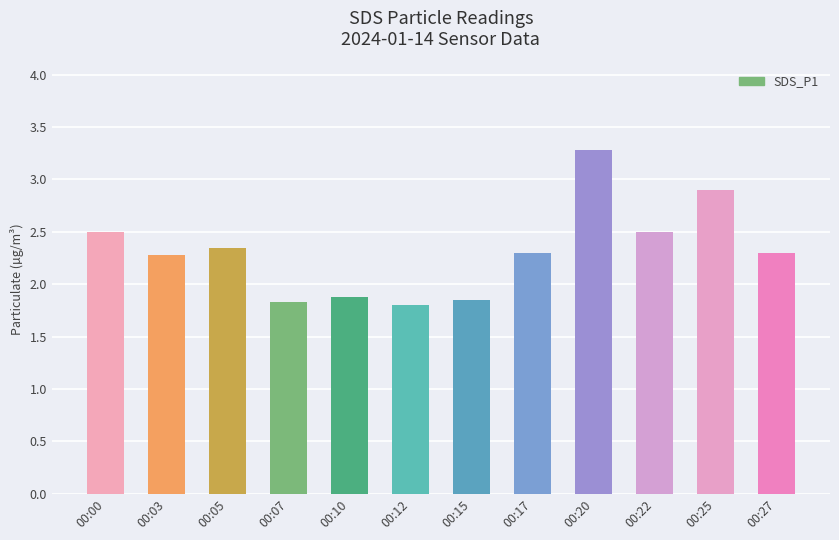

Where does the data first go above 2?

00:00